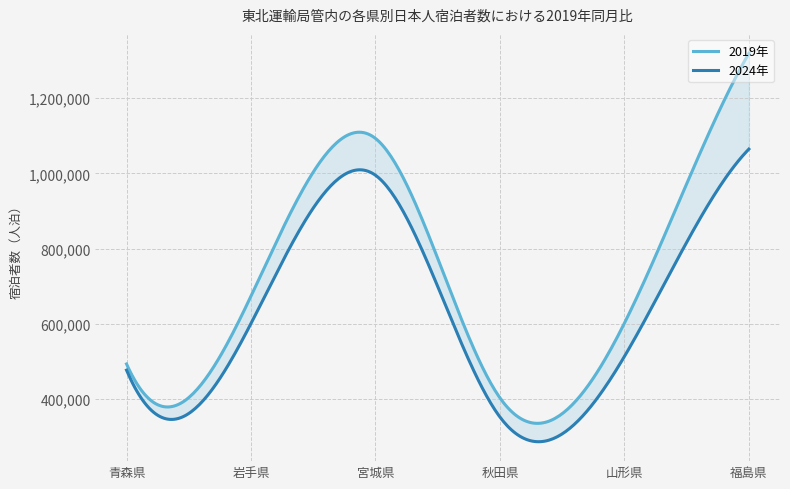

What is the lowest value of the 2019年 series?

402960